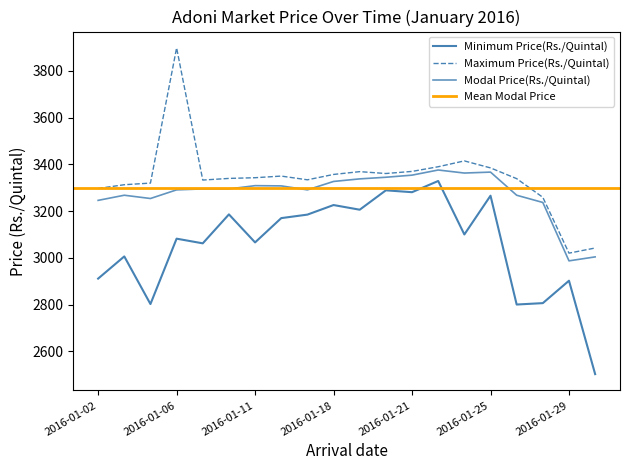

True or false: Maximum Price(Rs./Quintal) and Modal Price(Rs./Quintal) cross at least once.

False